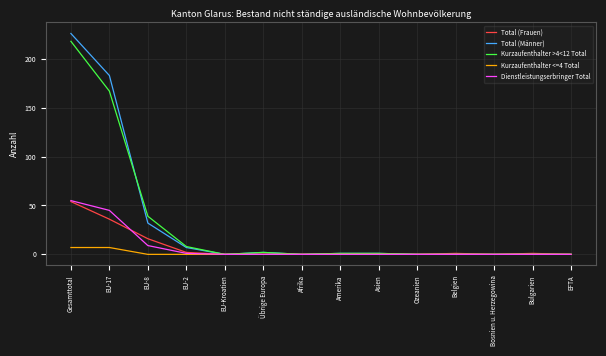

The Total (Männer) series shows 0 at EU-Kroatien. True or false?

True